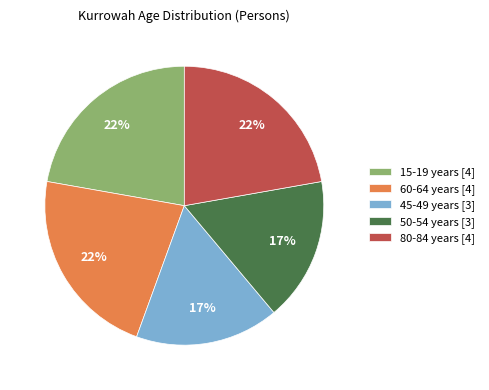

True or false: 15-19 years accounts for 22% of the total.

True